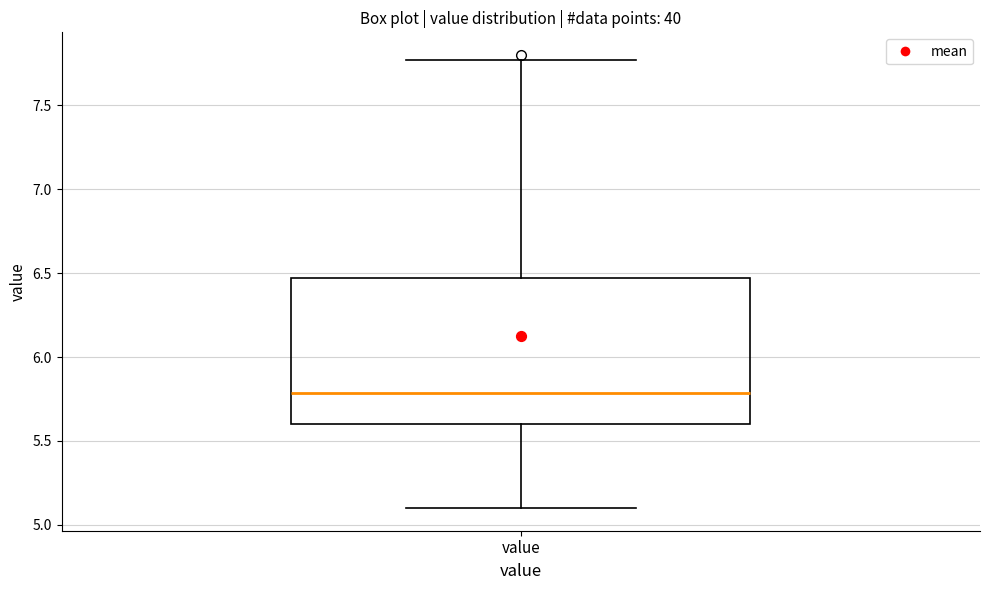

Read this box plot against the y-axis: the position of the median line, the range covered by the box, and the ends of both whiskers. The values are not printed on the chart, so give them approximately, as read against the axis.

median 5.80, box 5.60 to 6.45, whiskers 5.10 to 7.75